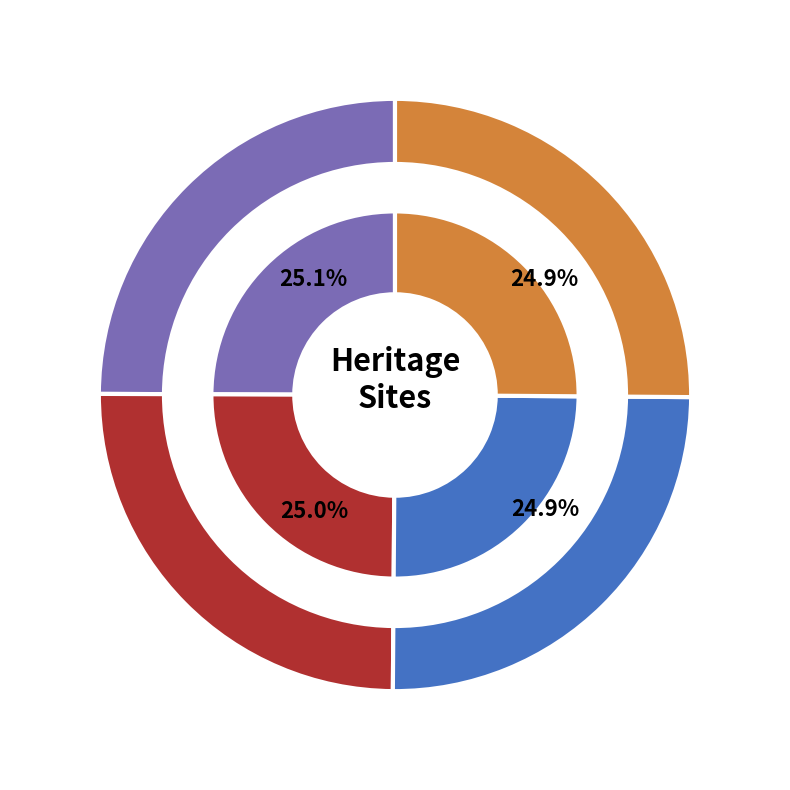

What portion of the pie excludes Fort Dumaresq?

74.9%